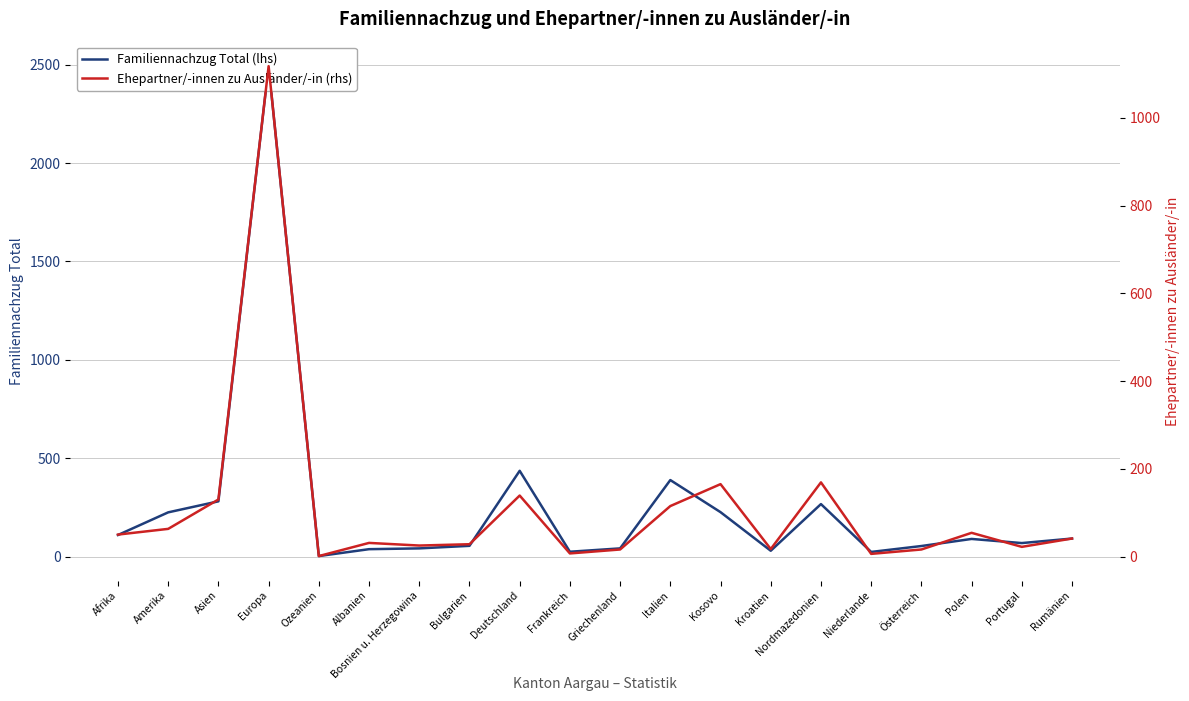

List the series in order of their peak value, lowest first.

Ehepartner/-innen zu Ausländer/-in (rhs), Familiennachzug Total (lhs)